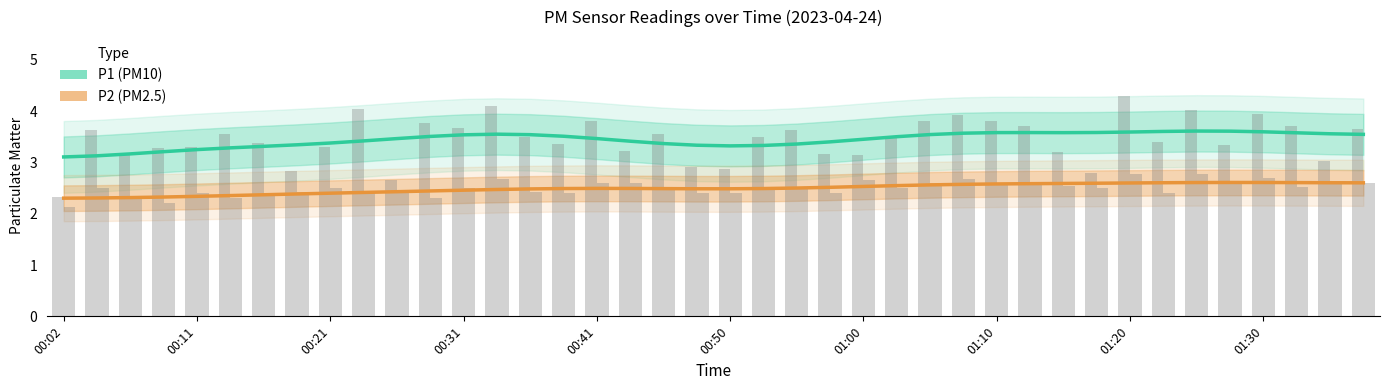

Is the value of P1 (PM10) at 38 greater than the value of P2 (PM2.5) at 22?

Yes